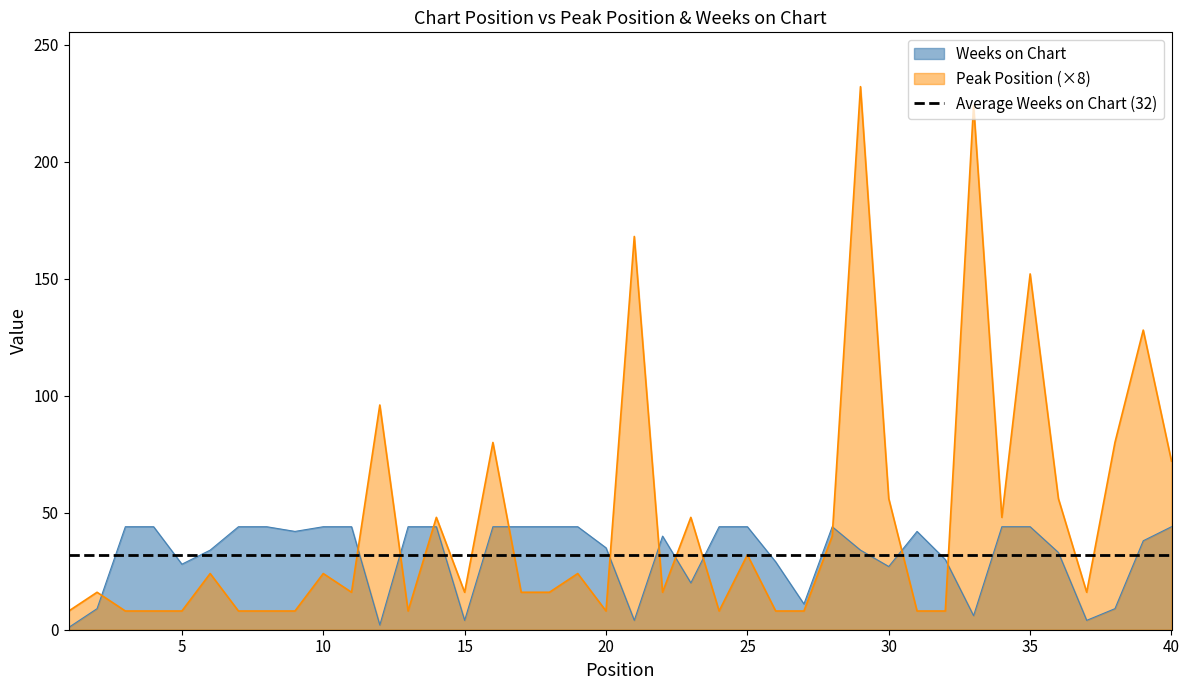

The Peak Position series shows 14 at 19. True or false?

False